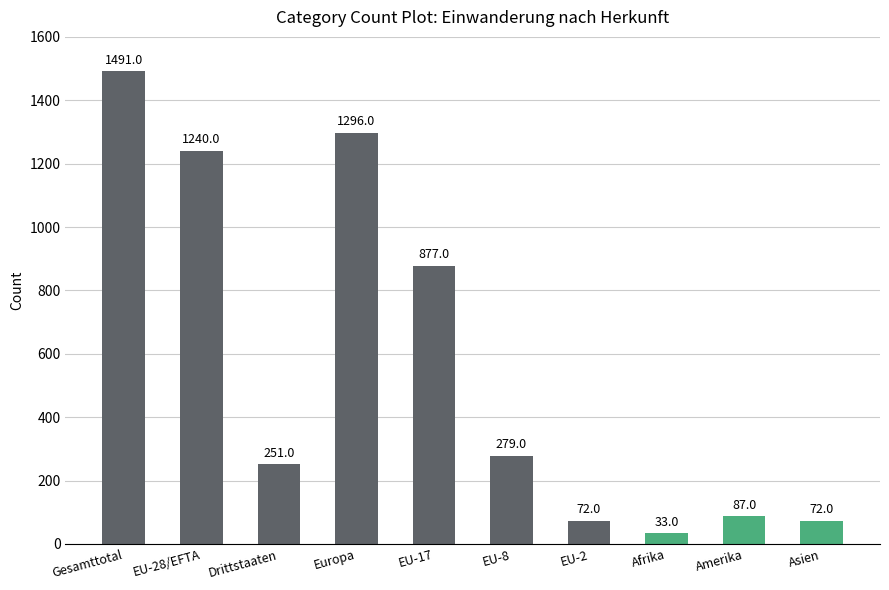

What position from the right is EU-17?

6